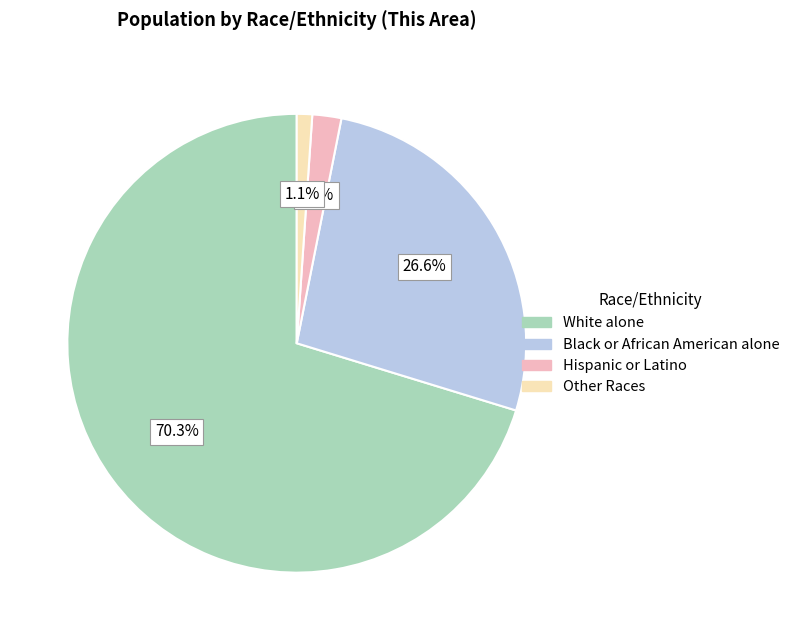

How many segments does this pie chart have?

4